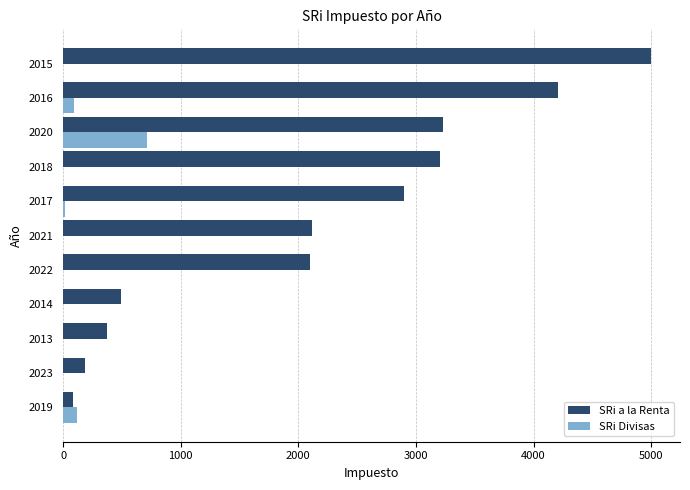

How many data points does each series have?

11